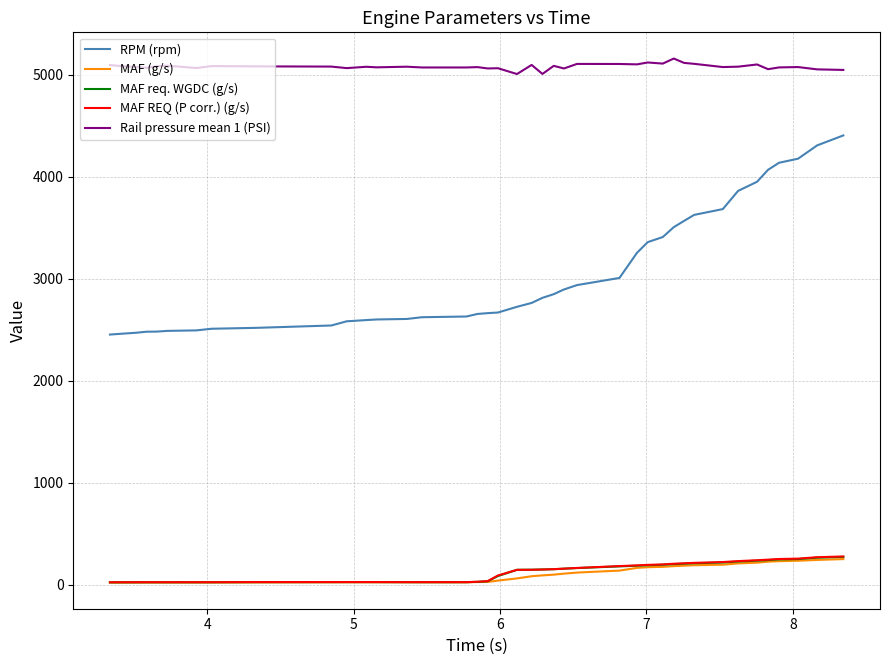

What is the average value of the MAF REQ (P corr.) (g/s) series?

123.6